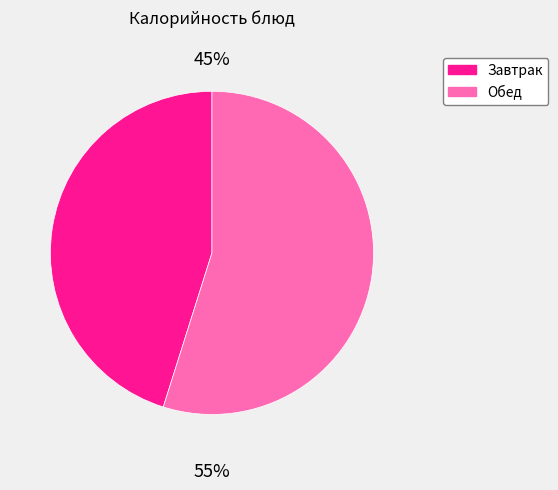

To the nearest percent, what is the difference between the largest and smallest slice percentages?

10%